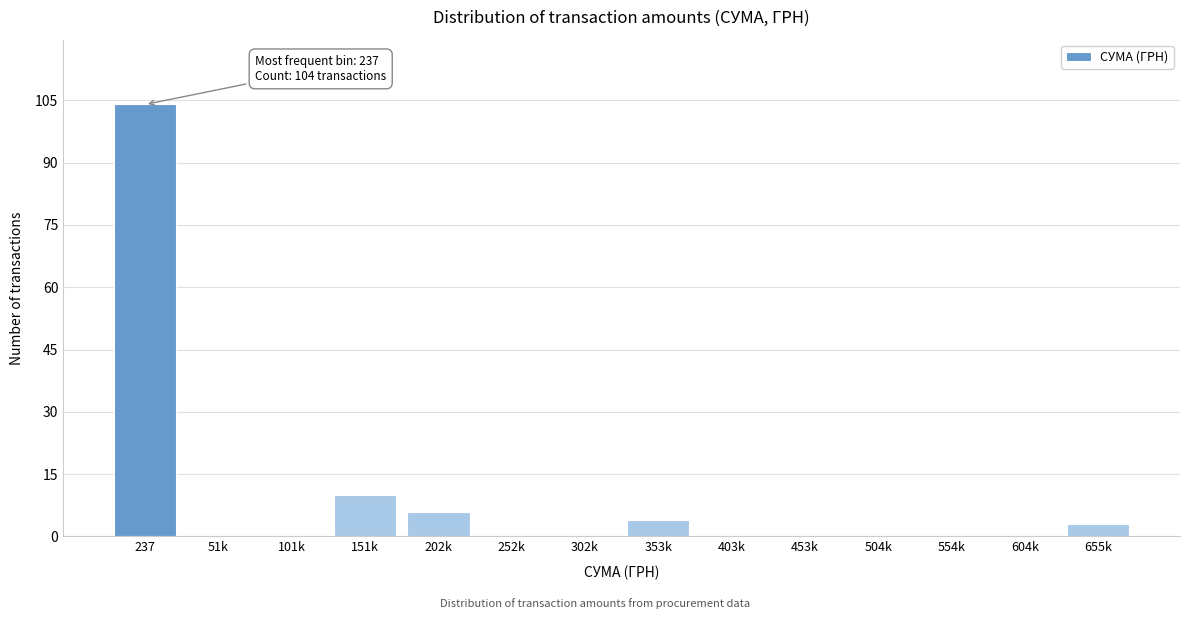

Reading left to right, transcribe all the data shown in this chart.

237=104	51k=0	101k=0	151k=10	202k=6	252k=0	302k=0	353k=4	403k=0	453k=0	504k=0	554k=0	604k=0	655k=3